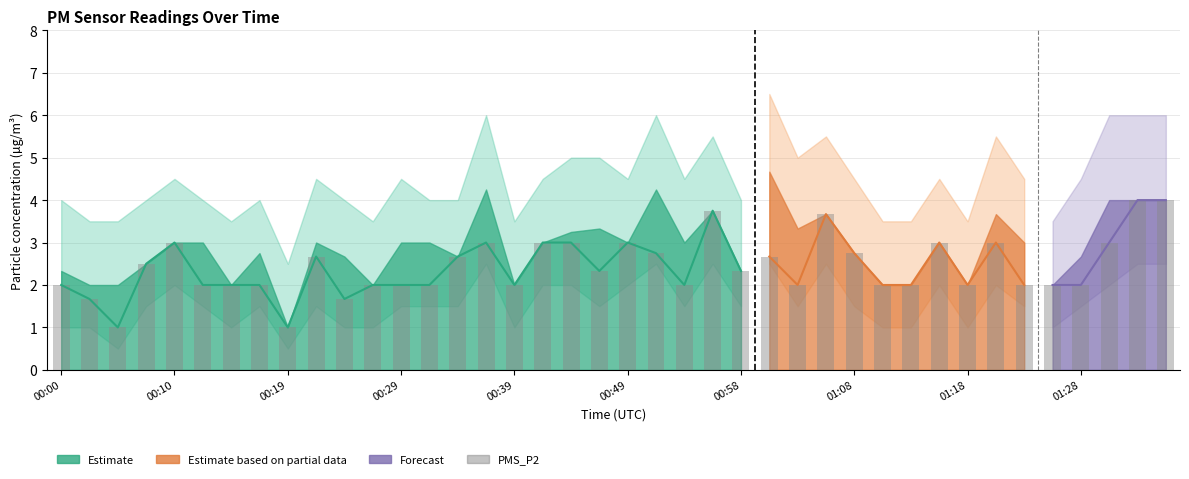

What is the minimum value shown in the chart?

1.0